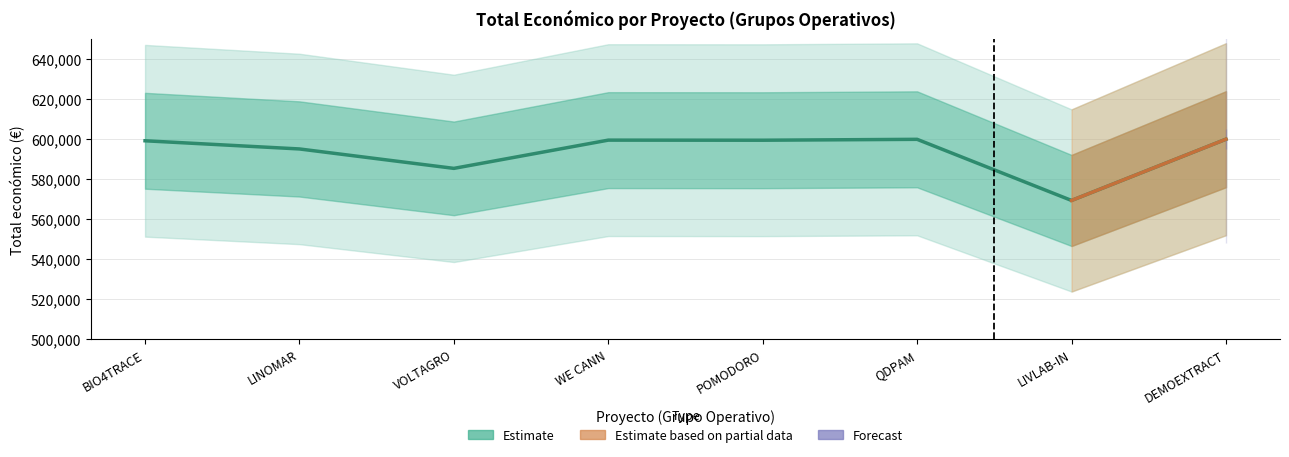

Reading left to right, list all the values displayed in this chart.

599262	595173	585460	599584	599540	599986	569416	600043